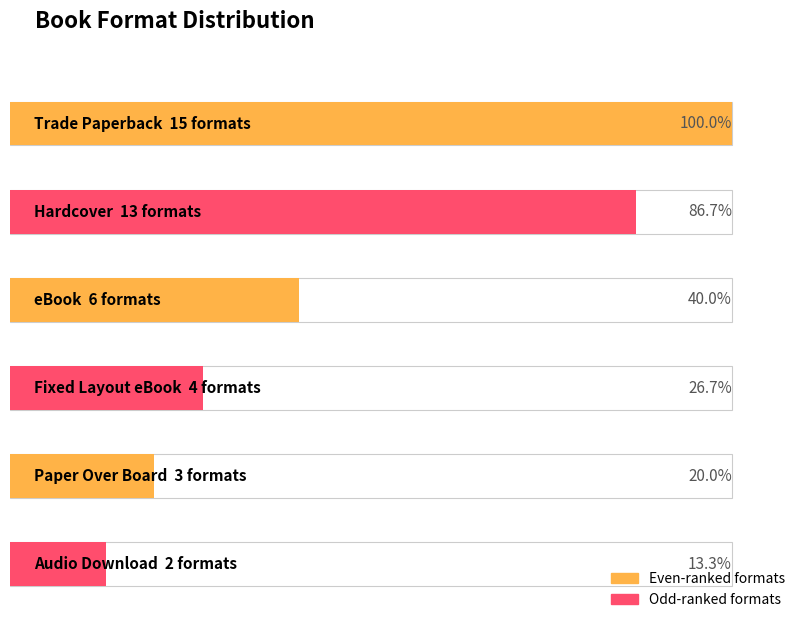

List the labels in order of value, largest first.

Trade Paperback, Hardcover, eBook, Fixed Layout eBook, Paper Over Board, Audio Download